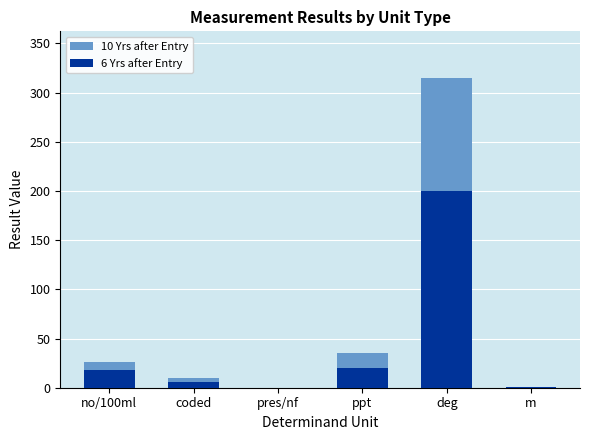

Which series has the largest range (max minus min)?

10 Yrs after Entry